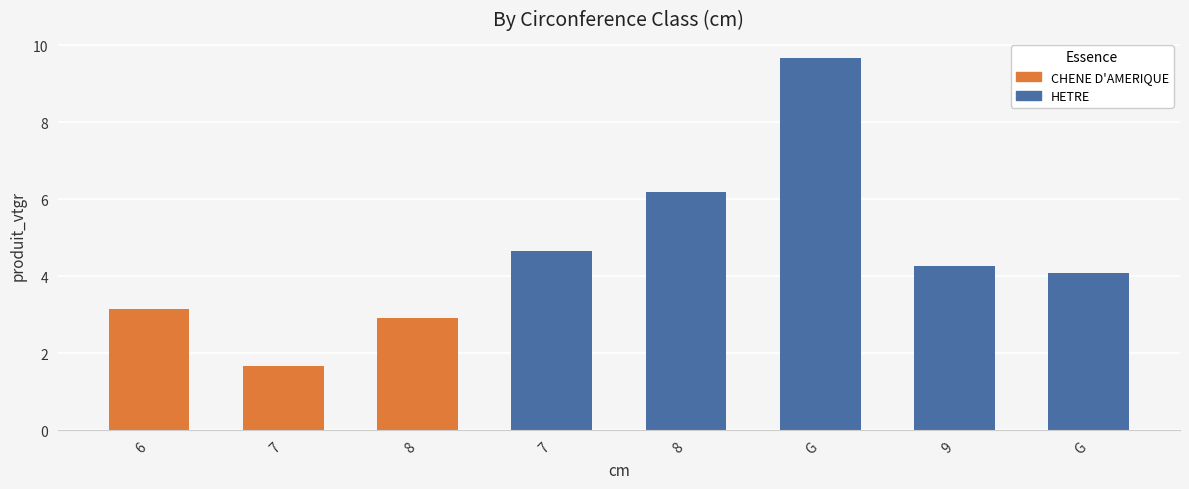

What is the label of the 6th bar from the left?

G